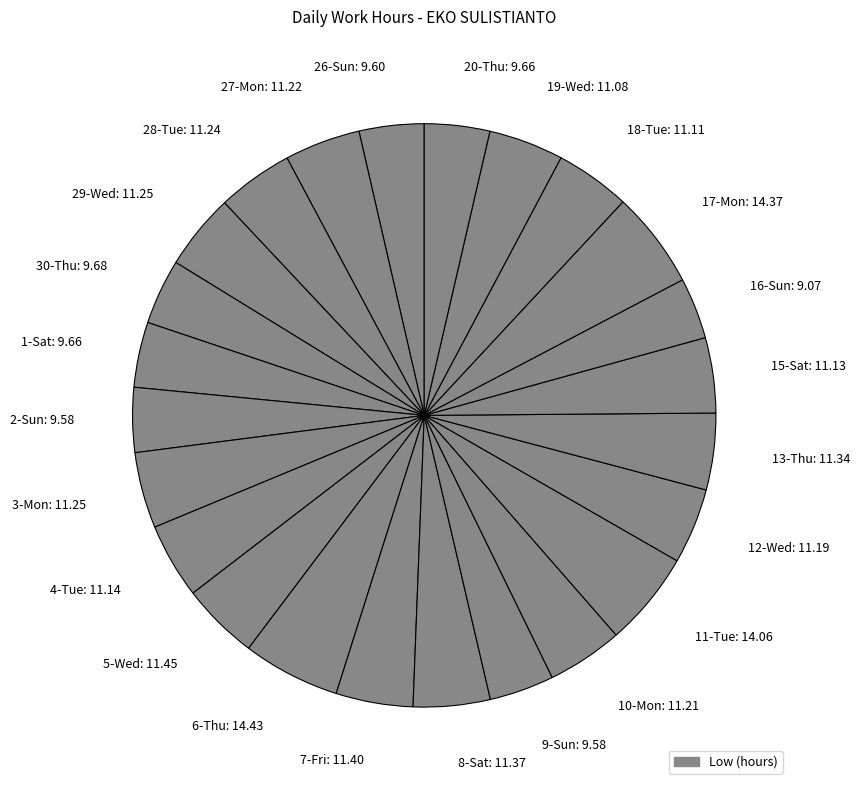

Is there a majority slice in this chart?

No